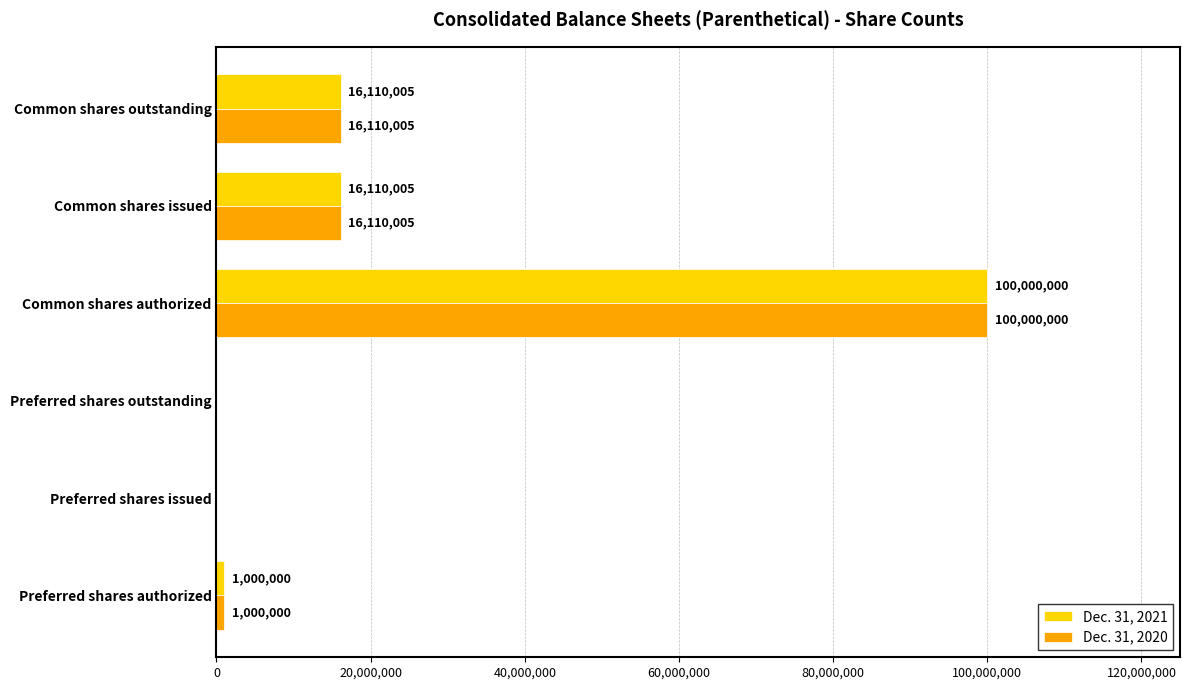

What is the maximum value shown in the chart?

100000000